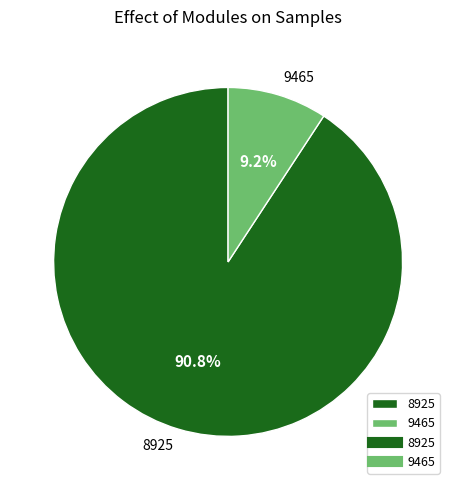

To the nearest percent, what portion does 8925 represent?

91%